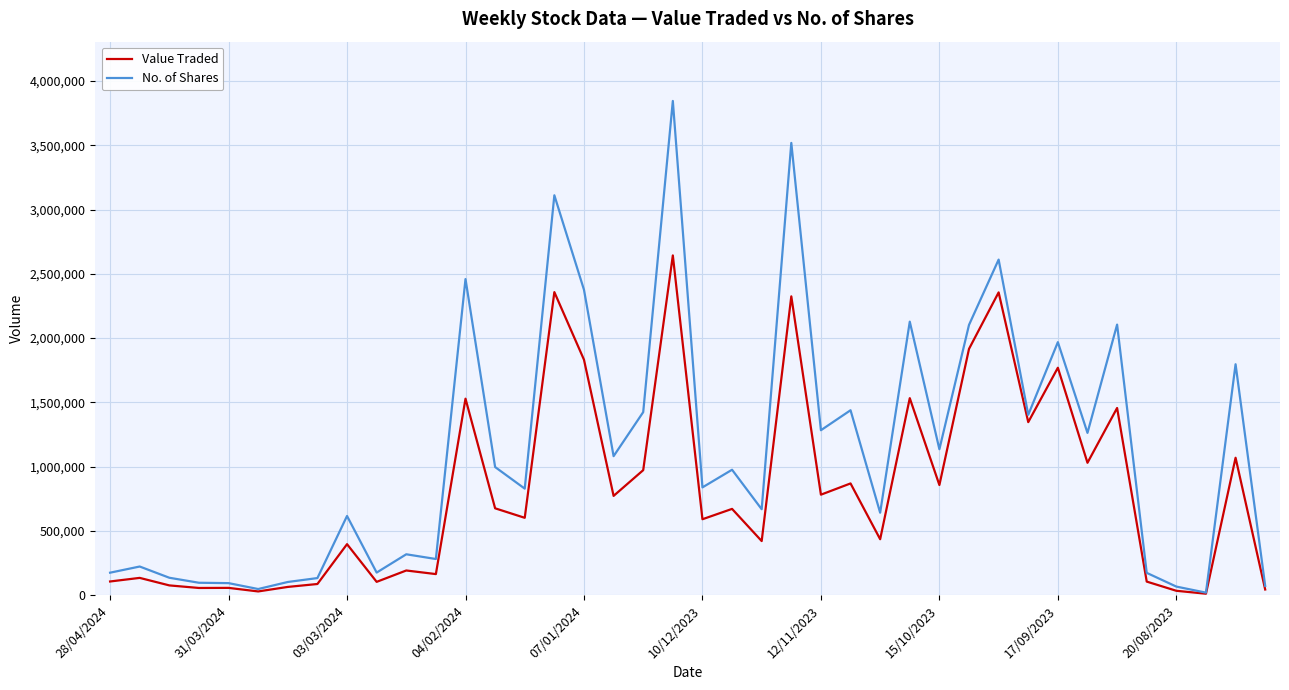

What is the highest value of the Value Traded series?

2642843